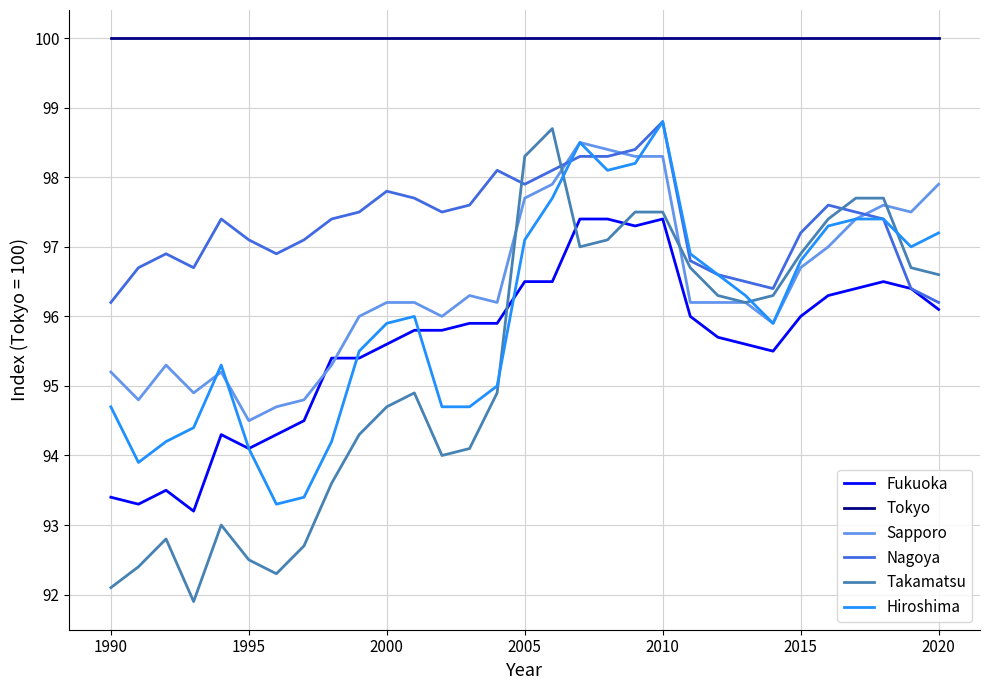

How many values in the Takamatsu series are below 96?

15